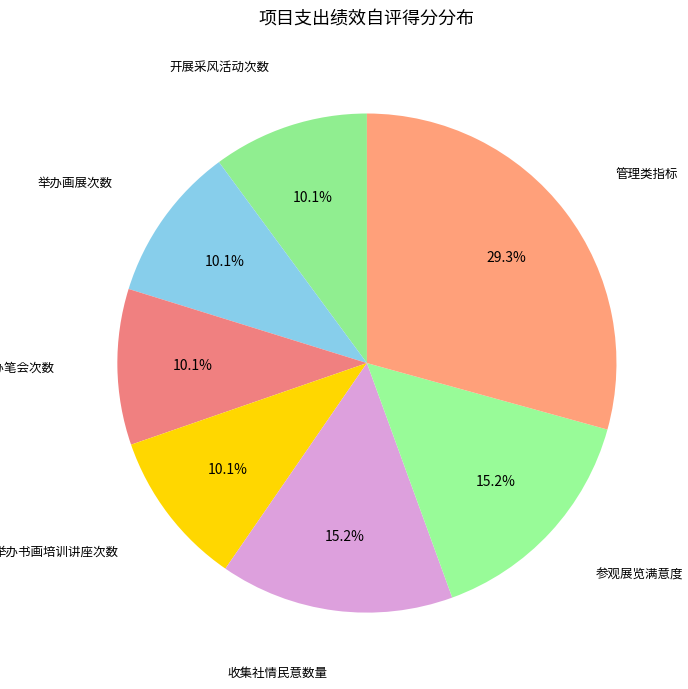

To the nearest percent, what is the average slice percentage?

14%